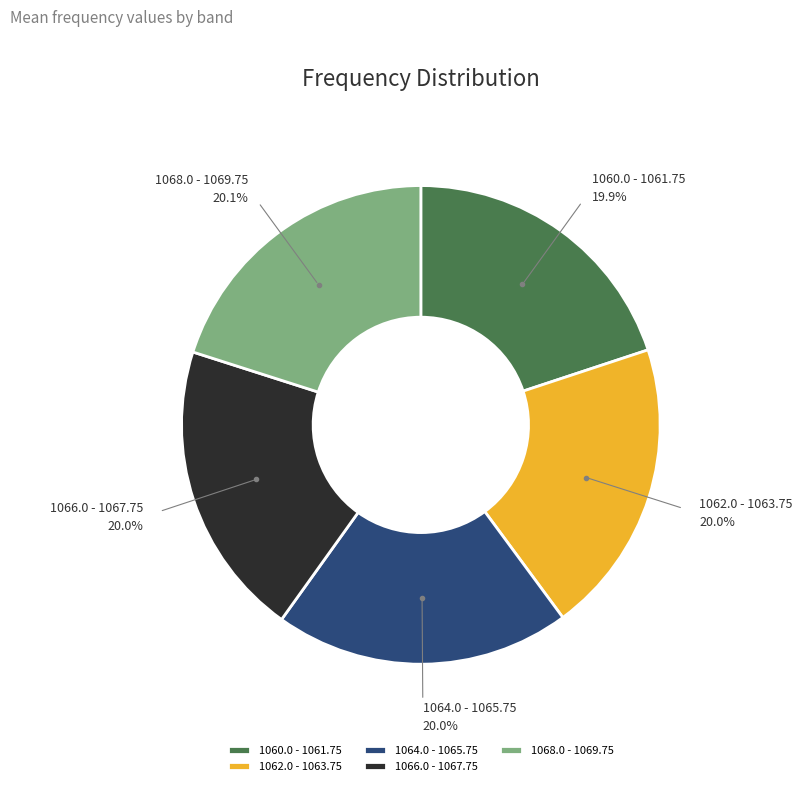

Approximately how many times larger is the value at 1062.0 - 1063.75 compared to 1066.0 - 1067.75?

1.0